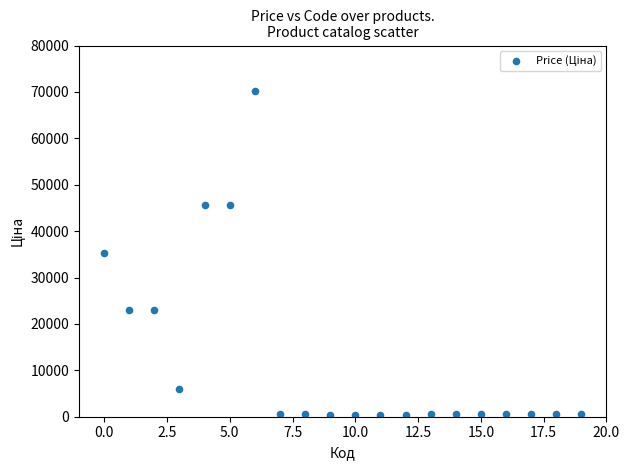

What is the range of Y values (max minus min)?

69778.0